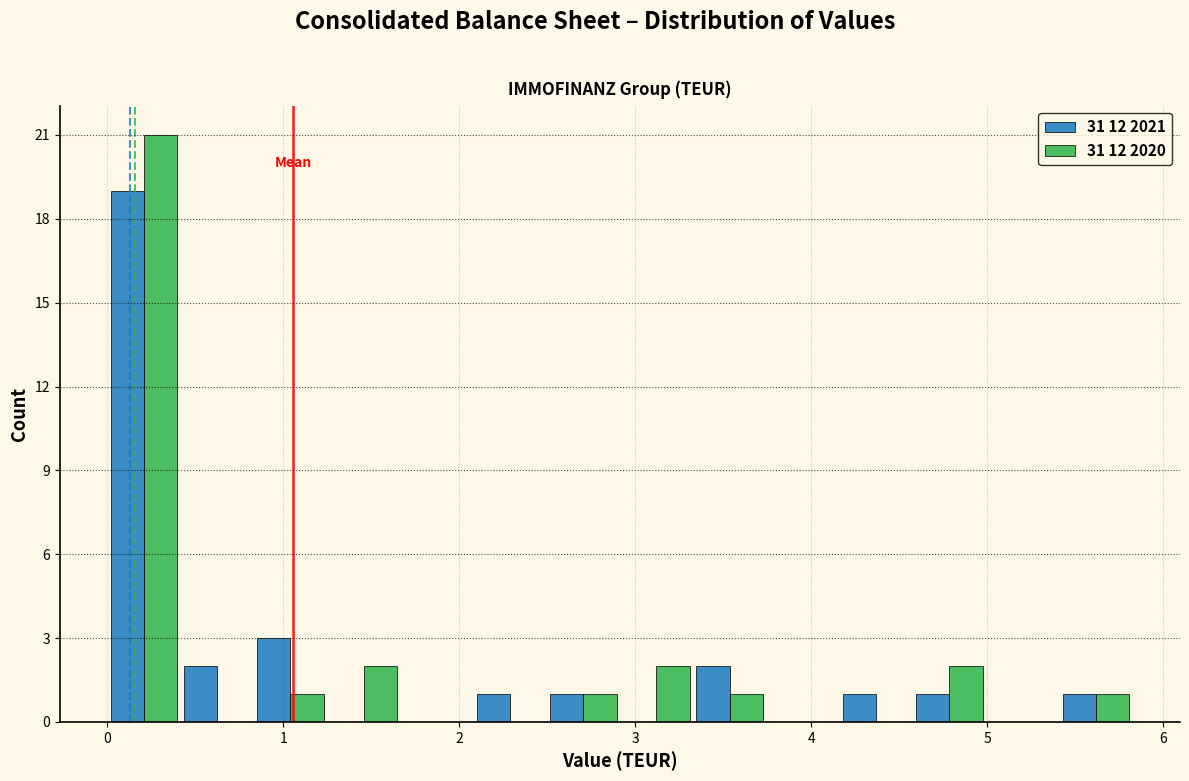

Reading left to right, list every range on the x-axis with the height of the bar of each series over it. Neither the bar edges nor the heights are printed on the chart, so give them approximately, as read against the axes.

0.0 to 0.4: 31 12 2021=19	31 12 2020=21
0.4 to 0.8: 31 12 2021=2	31 12 2020=0
0.8 to 1.2: 31 12 2021=3	31 12 2020=1
1.2 to 1.7: 31 12 2021=0	31 12 2020=2
1.7 to 2.1: 31 12 2021=0	31 12 2020=0
2.1 to 2.5: 31 12 2021=1	31 12 2020=0
2.5 to 2.9: 31 12 2021=1	31 12 2020=1
2.9 to 3.3: 31 12 2021=0	31 12 2020=2
3.3 to 3.7: 31 12 2021=2	31 12 2020=1
3.7 to 4.2: 31 12 2021=0	31 12 2020=0
4.2 to 4.6: 31 12 2021=1	31 12 2020=0
4.6 to 5.0: 31 12 2021=1	31 12 2020=2
5.0 to 5.4: 31 12 2021=0	31 12 2020=0
5.4 to 5.8: 31 12 2021=1	31 12 2020=1